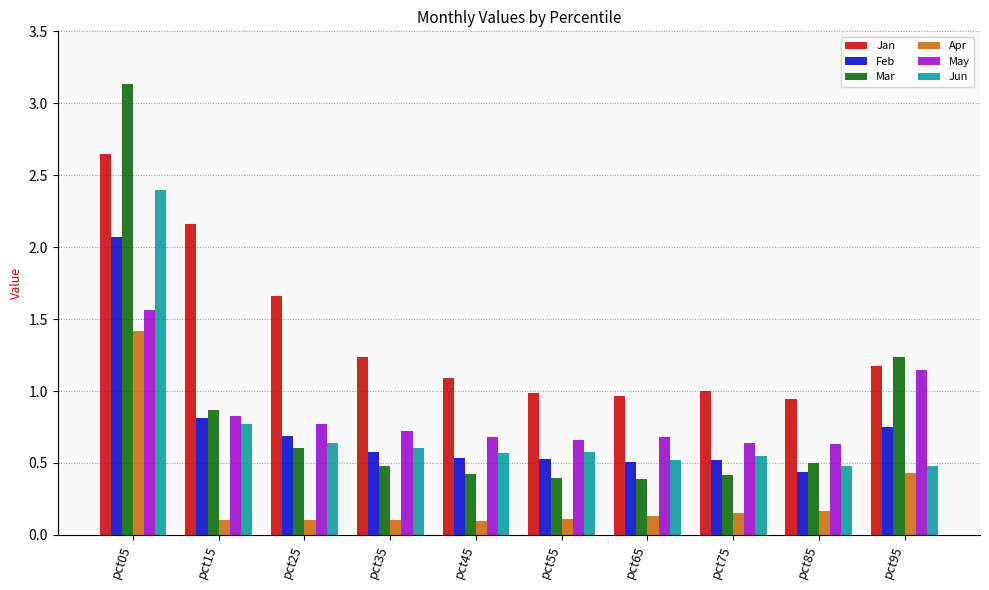

What is the highest value of the Jun series?

2.4